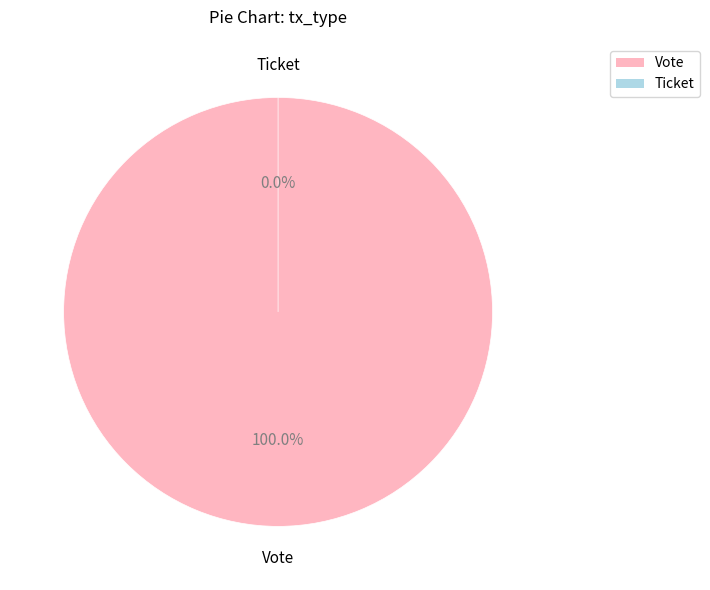

To the nearest percent, what is the difference between the largest and smallest slice percentages?

100%